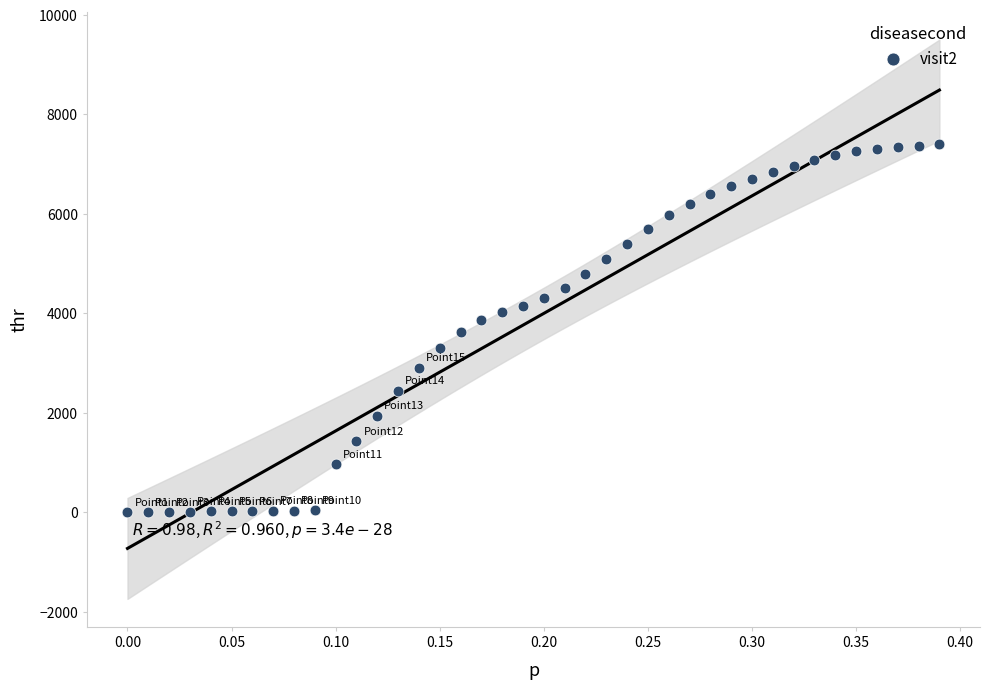

What is the range of X values (max minus min)?

0.4